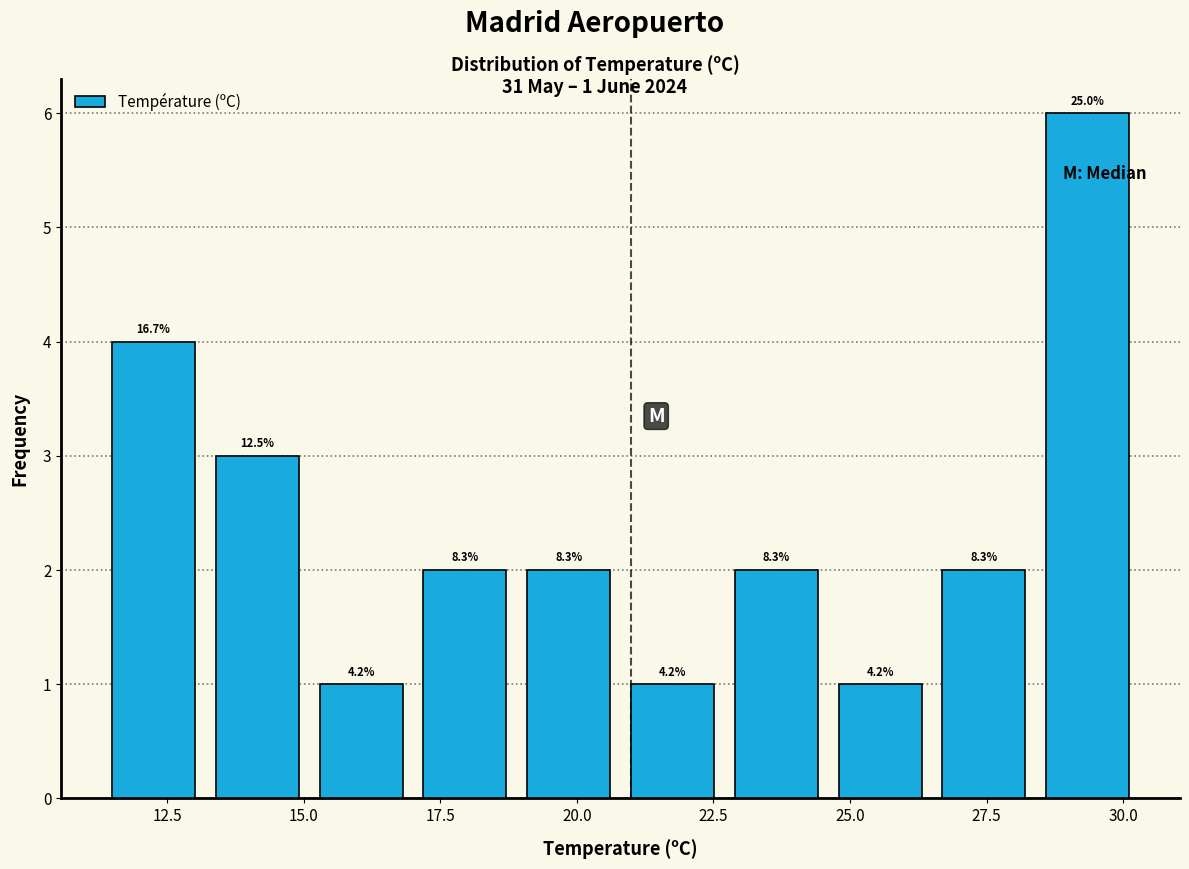

Around what value on the x-axis is the tallest bar? Give the approximate position of its centre, as read against the axis.

29.5